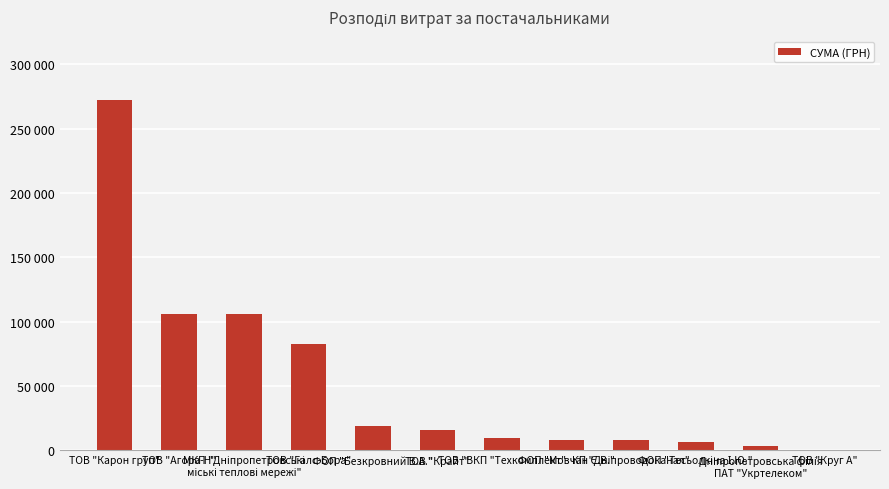

The value at ФОП "Мовчан Є.В." is 7889.8. True or false?

True